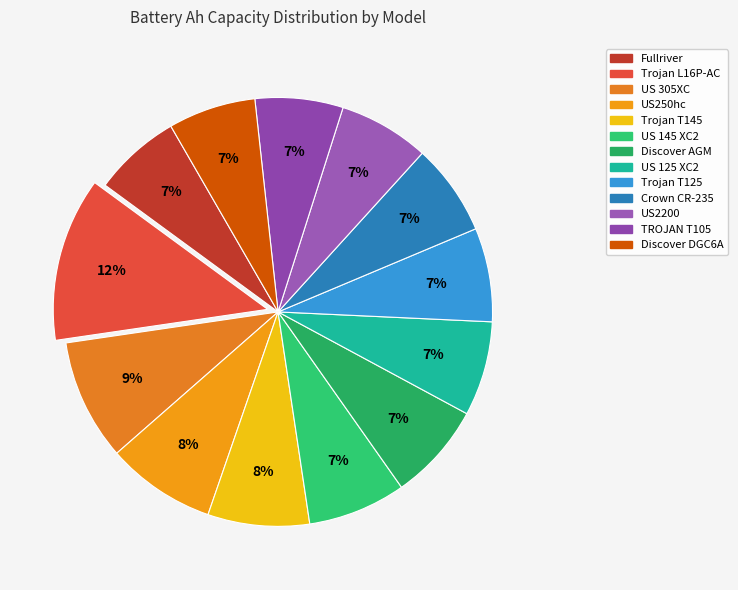

How many slices are in this pie chart?

13